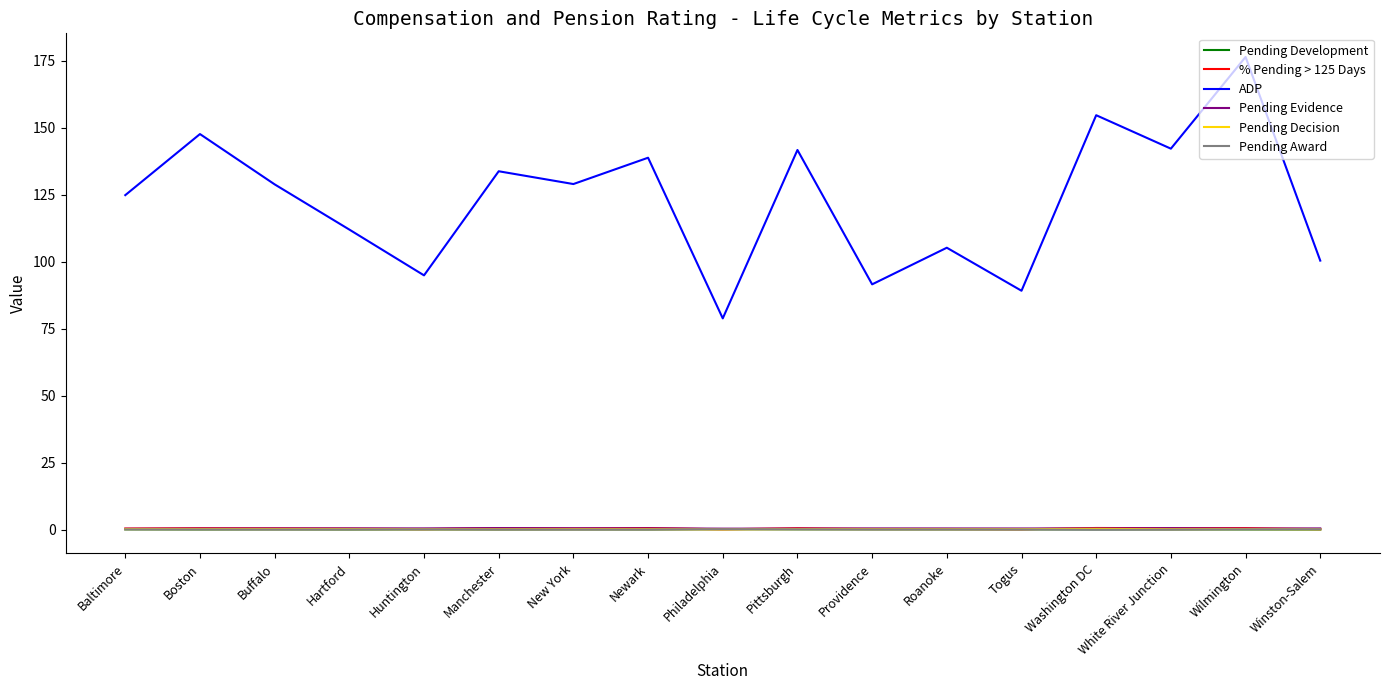

True or false: ADP and % Pending > 125 Days intersect in this chart.

False